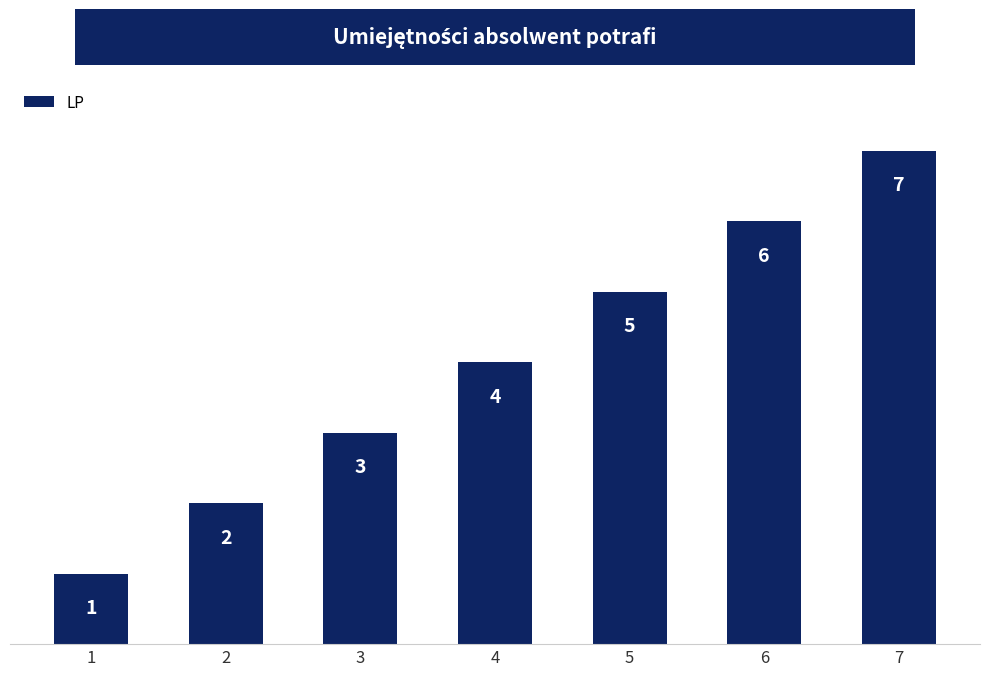

Rank the categories by value from lowest to highest.

1, 2, 3, 4, 5, 6, 7